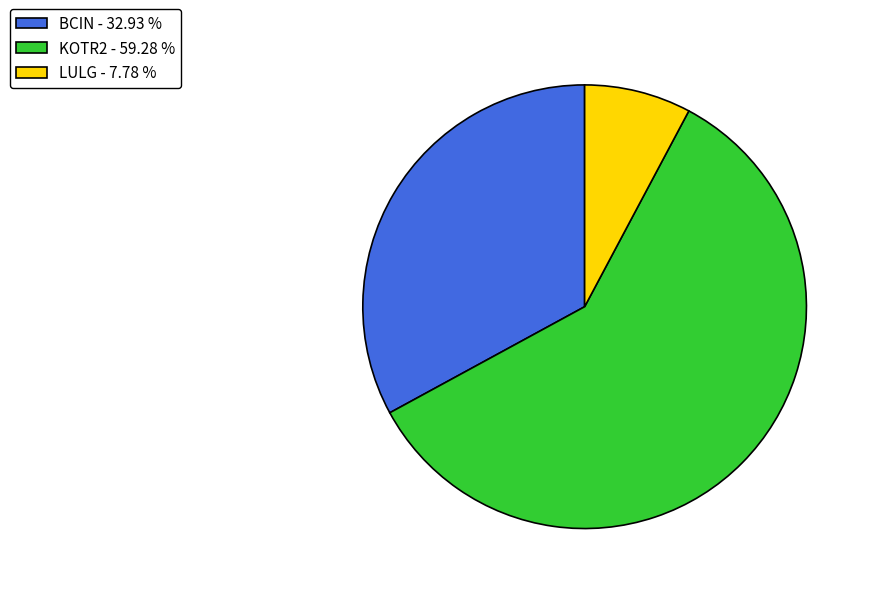

Is there a majority slice in this chart?

Yes